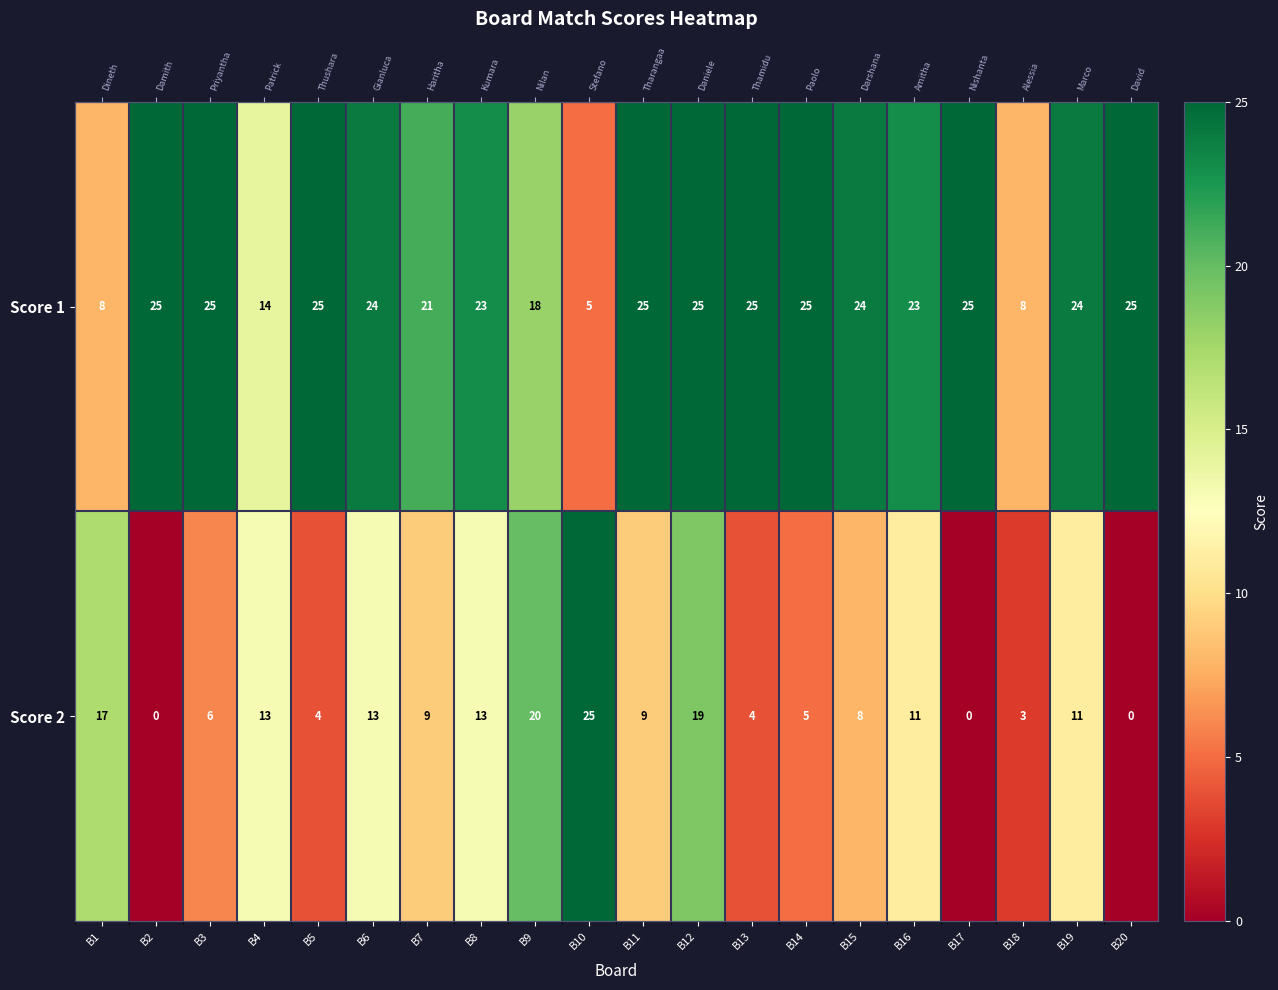

Which series has the largest total across all categories?

Score 1